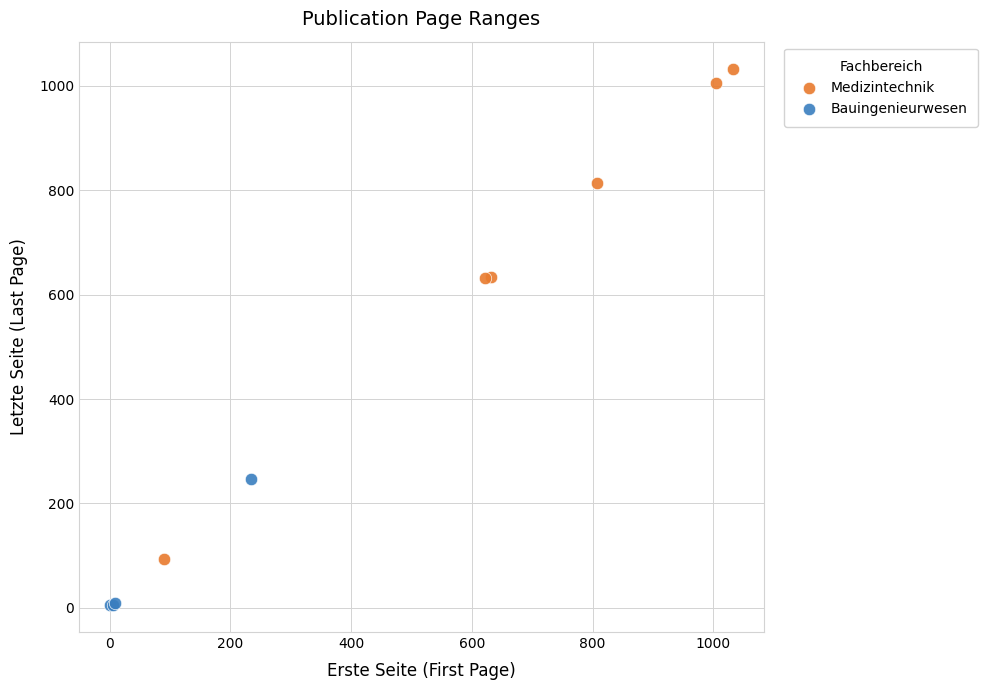

Which series contains the highest Y value?

Medizintechnik